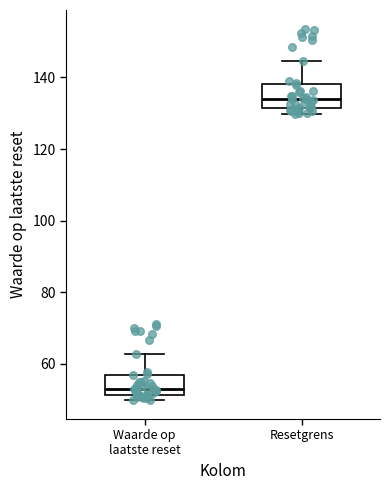

Reading left to right, transcribe this box plot: for each box, give where its median line is, the range the box spans, and where its two whiskers end, as read against the y-axis. The values are not printed on the chart, so give them approximately, as read against the axis.

Waarde op laatste reset: median 52 (just above the box's lower edge), box 52 to 56, whiskers 50 to 62
Resetgrens: median 134, box 132 to 138, whiskers 130 to 144